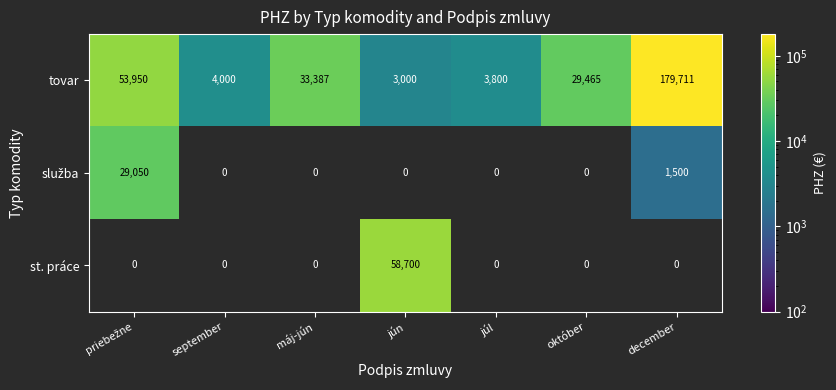

What is the sum of all tovar values?

307313